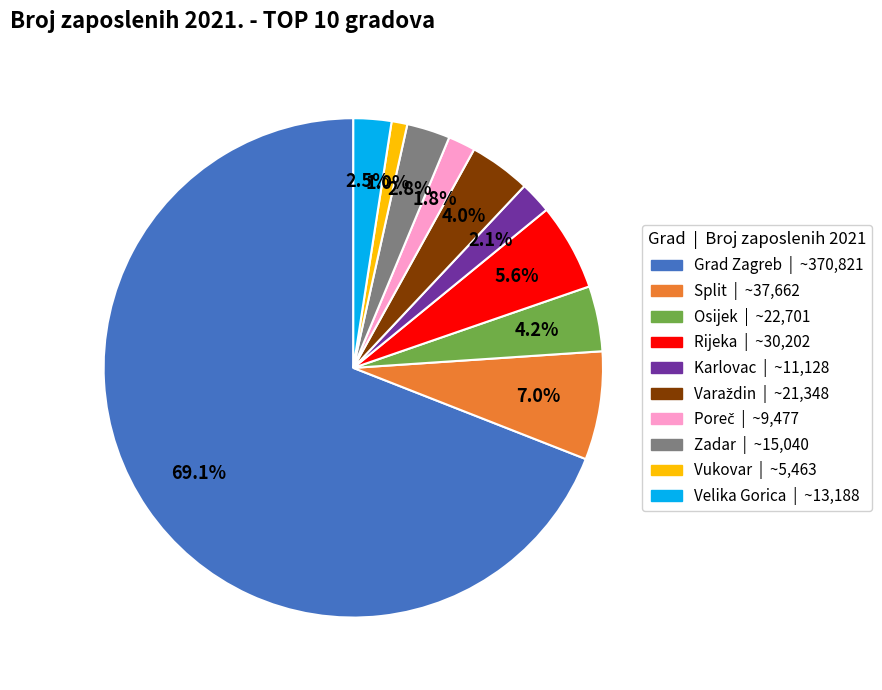

Combined, what portion of the pie is Vukovar and Zadar?

3.8%